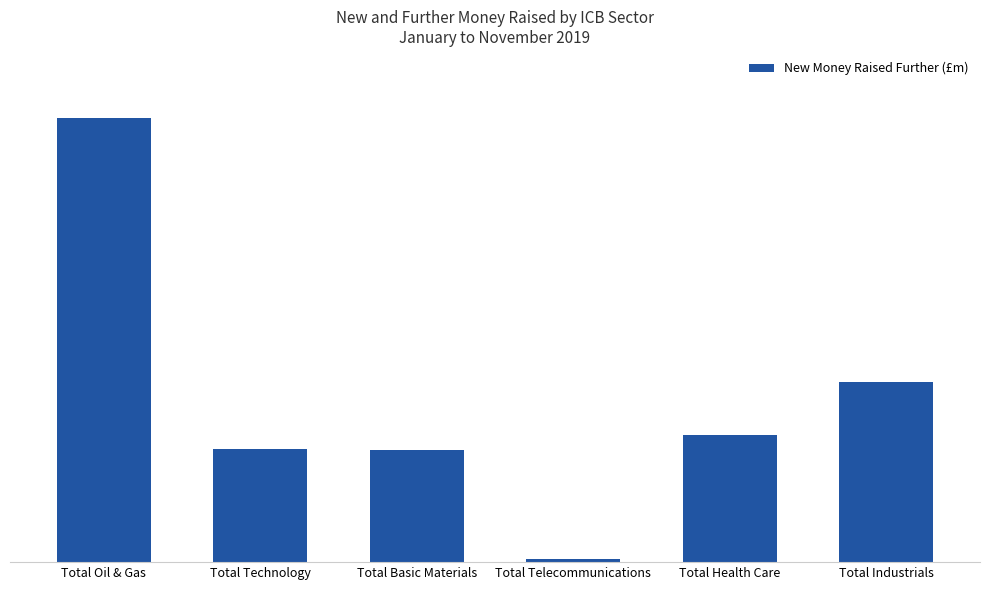

What position from the left is Total Industrials?

6